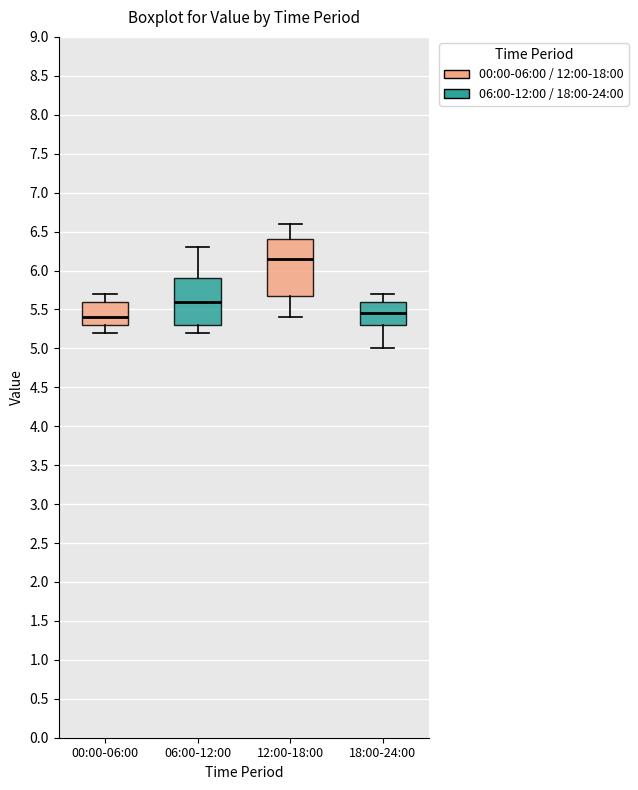

Reading left to right, read every box against the y-axis: the position of its median line, the range the box covers, and the ends of its whiskers. The values are not printed on the chart, so give them approximately, as read against the axis.

00:00-06:00: median 5.40, box 5.30 to 5.60, whiskers 5.20 to 5.70
06:00-12:00: median 5.60, box 5.30 to 5.90, whiskers 5.20 to 6.30
12:00-18:00: median 6.15, box 5.70 to 6.40, whiskers 5.40 to 6.60
18:00-24:00: median 5.45, box 5.30 to 5.60, whiskers 5.00 to 5.70